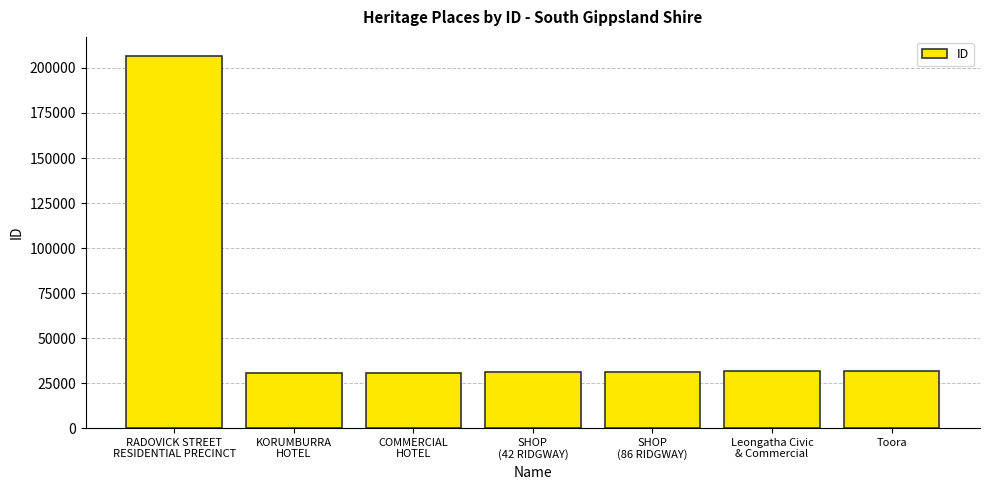

At which label does the data first exceed 30916?

RADOVICK STREET
RESIDENTIAL PRECINCT